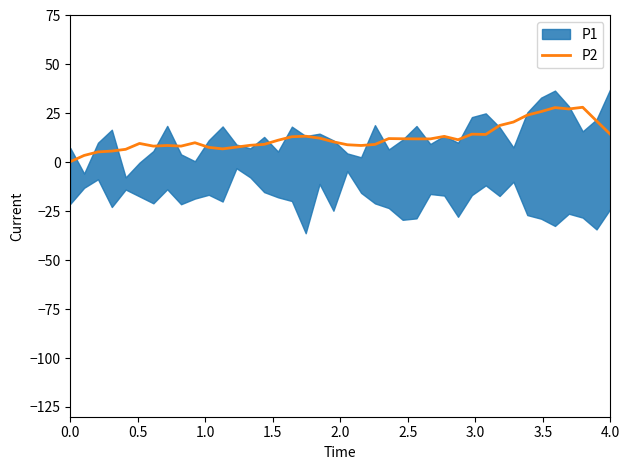

How many points are higher than both their immediate neighbors (excluding endpoints)?

9